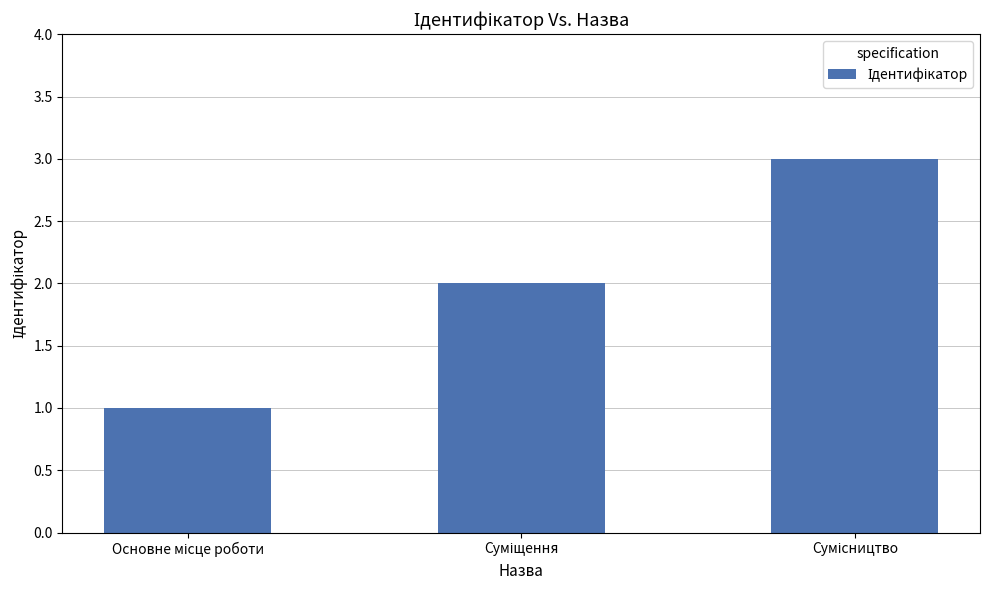

What is the sum of all values?

6